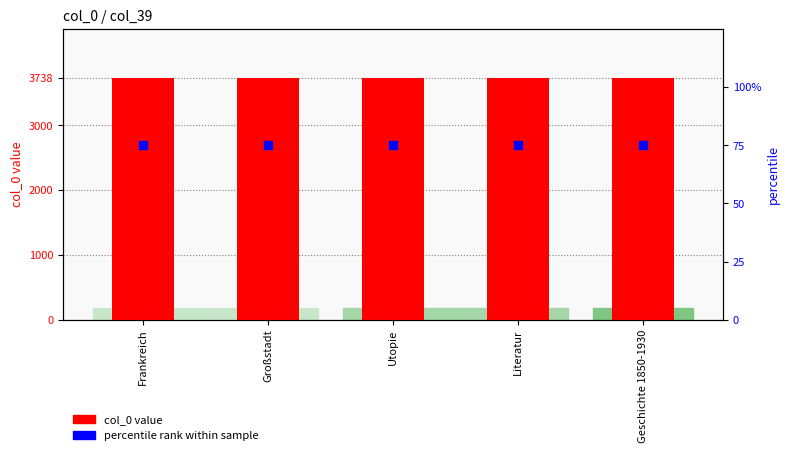

Which series contains the highest Y value?

col_0 value